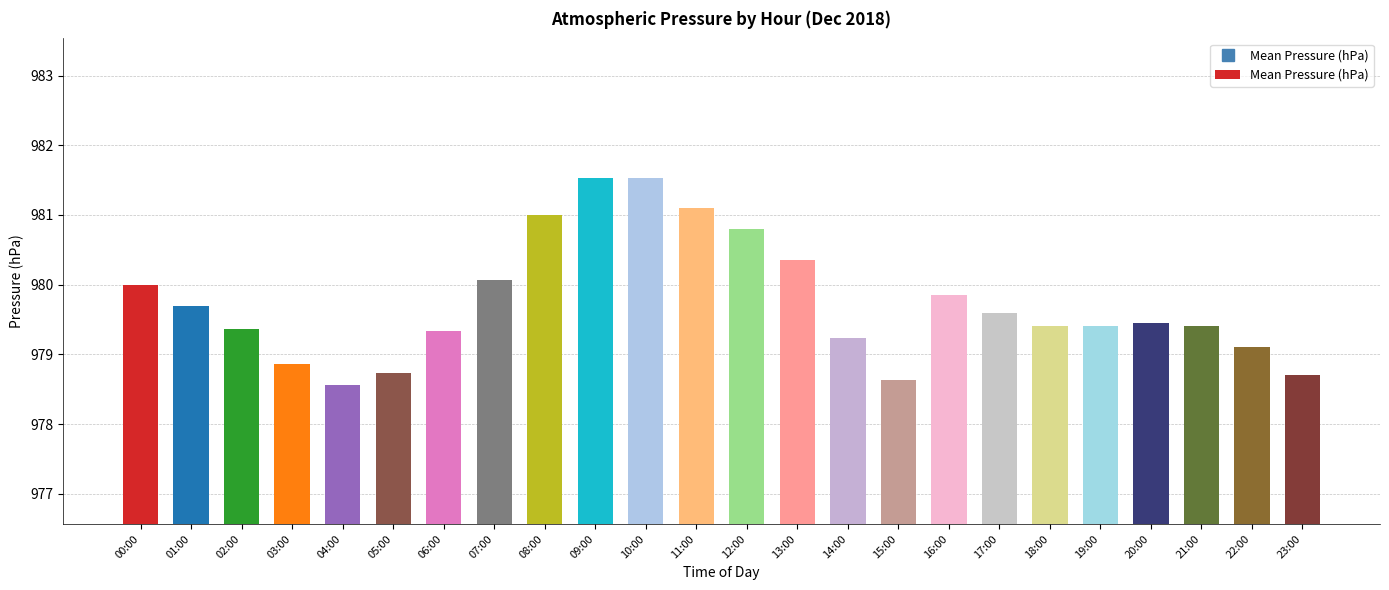

The chart shows a value of 1617.8 at 22:00. True or false?

False